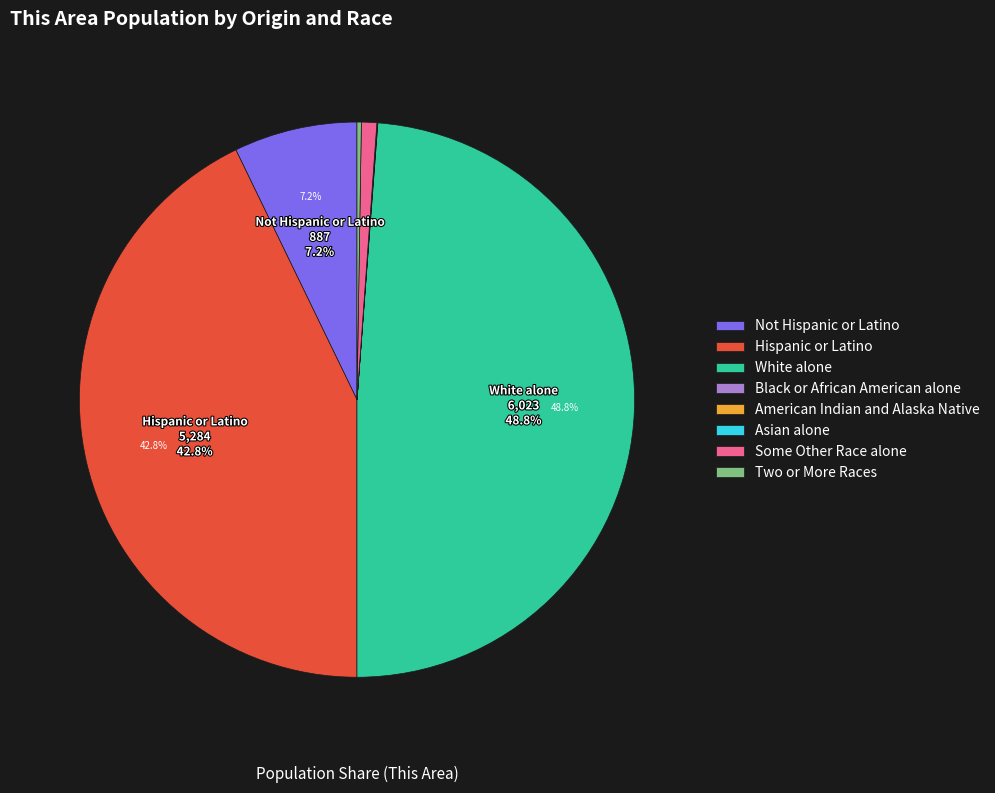

Is there a majority slice in this chart?

No